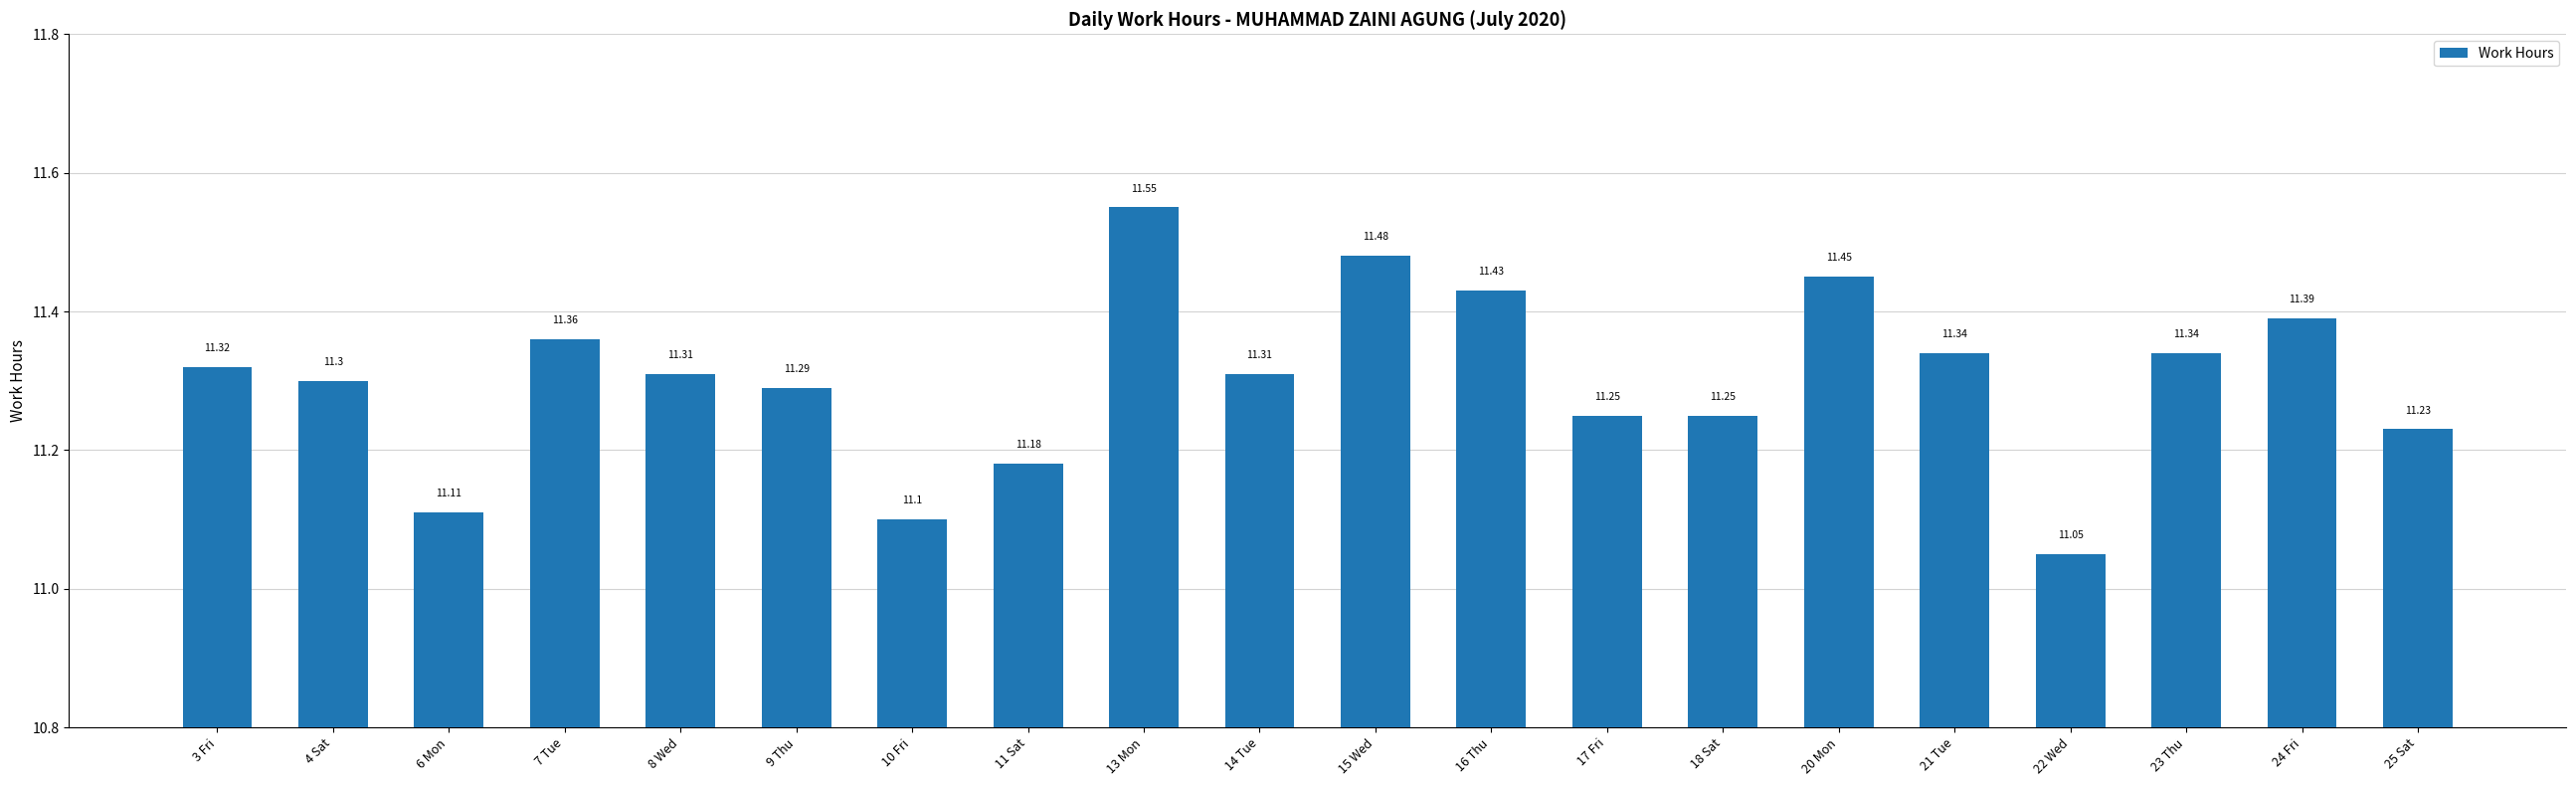

What is the difference between the values at 22 Wed and 15 Wed?

0.4